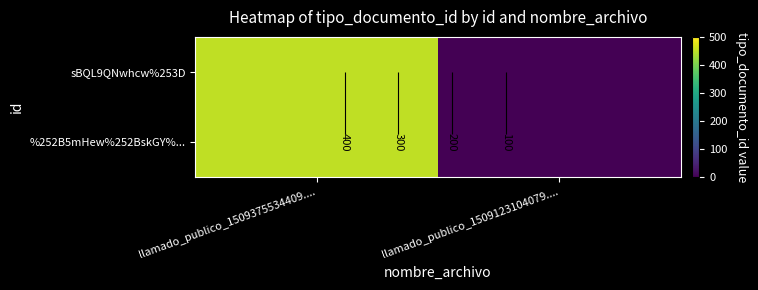

Read the sBQL9QNwhcw%253D value at llamado_publico_1509375534409...., to the nearest 5.

450